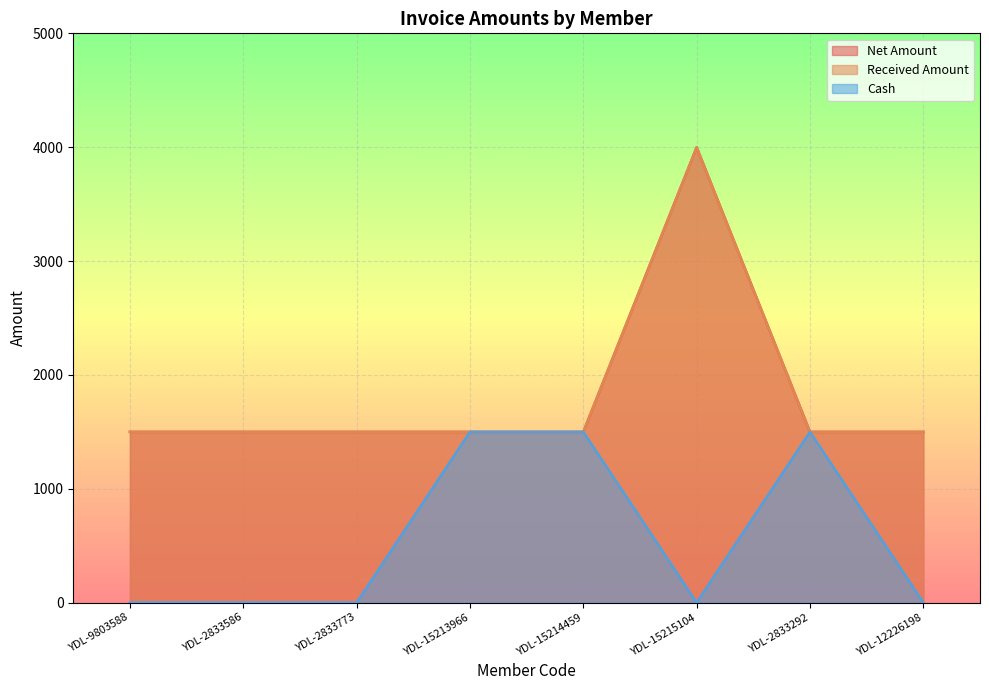

At which category does the chart reach its minimum across all series?

YDL-9803588